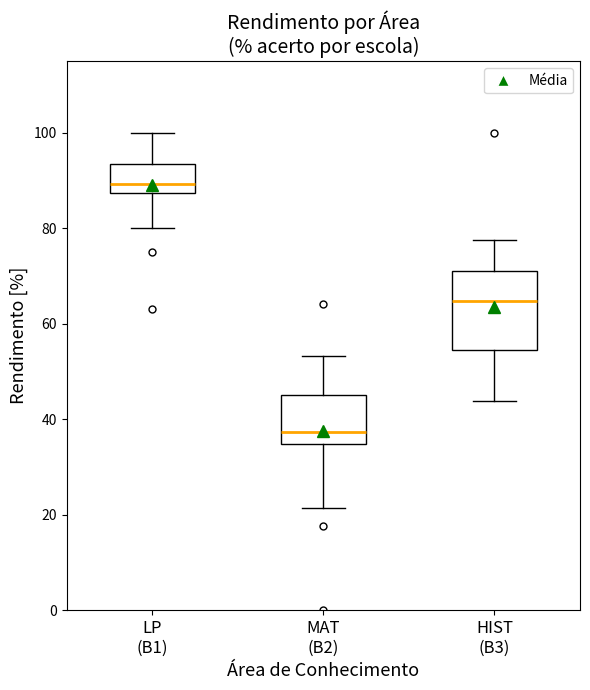

Reading left to right, transcribe this box plot: for each box, give where its median line is, the range the box spans, and where its two whiskers end, as read against the y-axis. The values are not printed on the chart, so give them approximately, as read against the axis.

LP (B1): median 90, box 88 to 94, whiskers 80 to 100
MAT (B2): median 38, box 34 to 46, whiskers 22 to 54
HIST (B3): median 64, box 54 to 72, whiskers 44 to 78